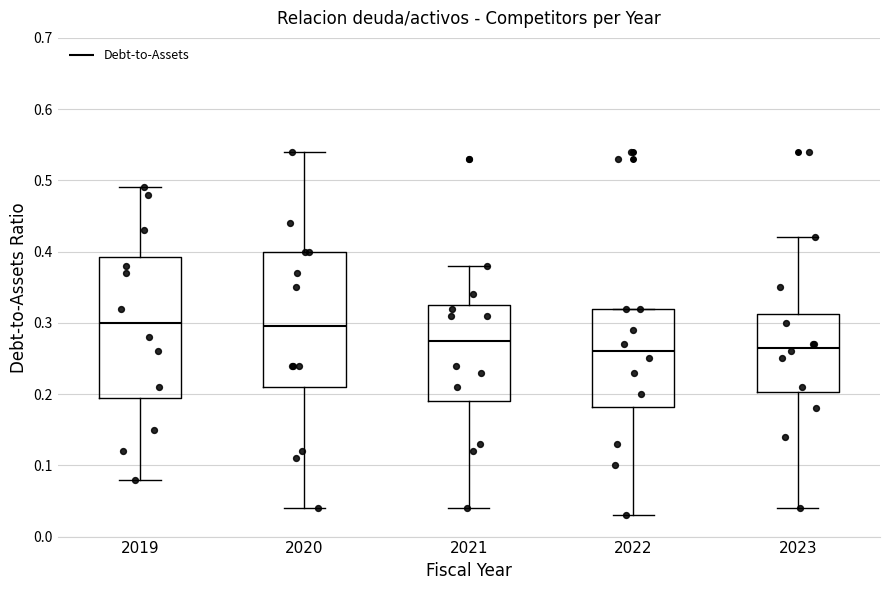

Where does the lower whisker of the box at x = 2019 end on the y-axis? The values are not printed on the chart, so give them approximately, as read against the axis.

0.08